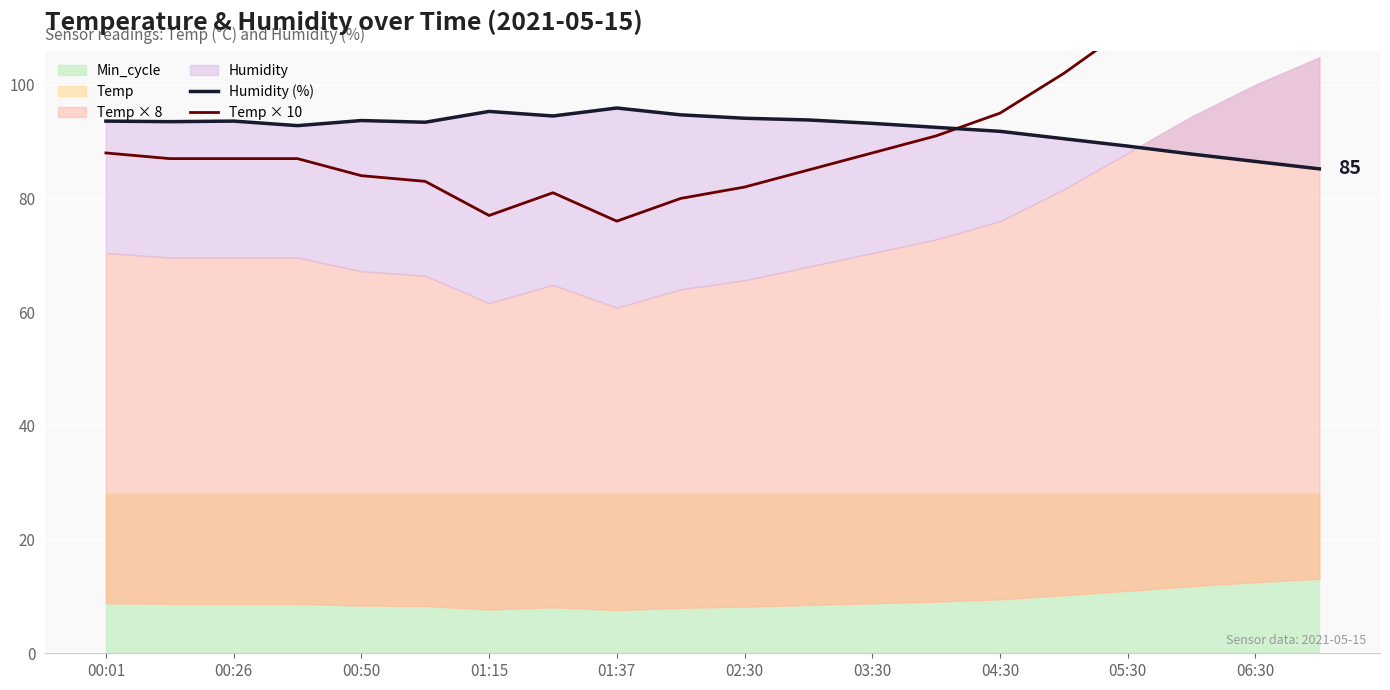

What is the sum of the Temp × 10 values at 14 and 13?

186.0